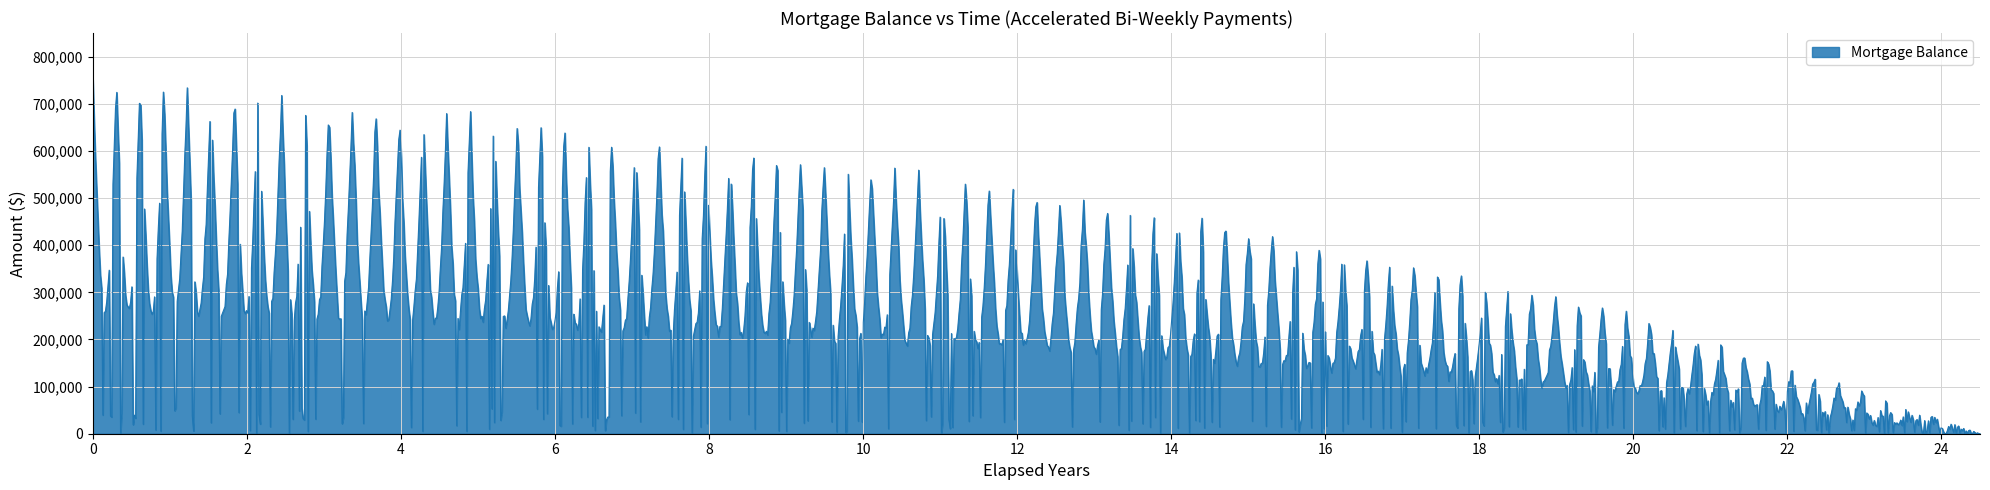

How many lines are shown in the chart?

1